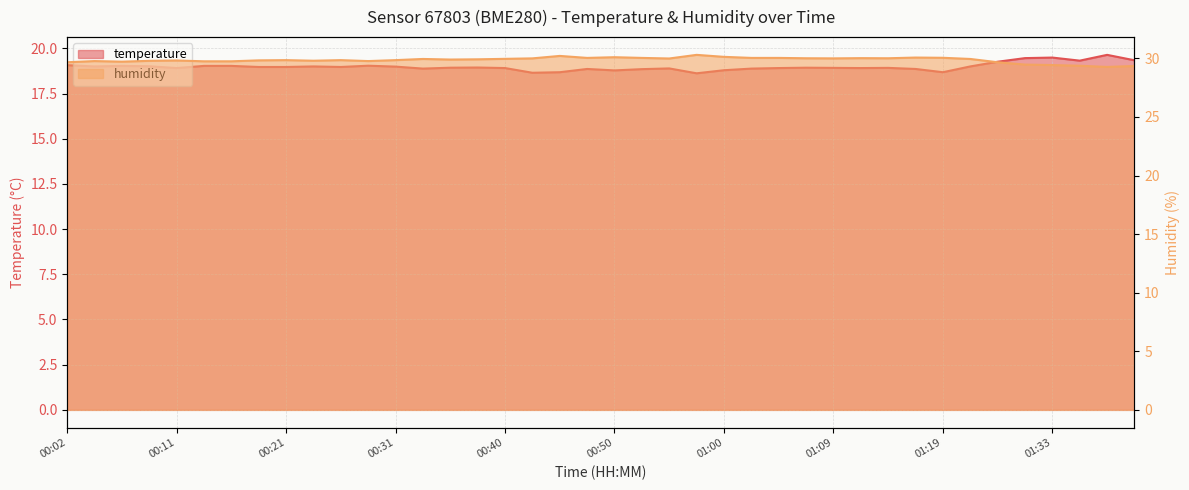

Reading left to right, transcribe all the data shown in this chart.

temperature: 00:02=19.1	00:04=19.0	00:06=19.0	00:09=19.0	00:11=18.9	00:14=19.0	00:16=19.0	00:18=19.0	00:21=19.0	00:23=19.0	00:26=19.0	00:28=19.0	00:31=19.0	00:33=18.9	00:35=18.9	00:38=18.9	00:40=18.9	00:43=18.6	00:45=18.7	00:47=18.9	00:50=18.8	00:52=18.9	00:55=18.9	00:57=18.6	01:00=18.8	01:02=18.9	01:05=18.9	01:07=18.9	01:09=18.9	01:12=18.9	01:14=18.9	01:17=18.9	01:19=18.7	01:21=19.0	01:26=19.3	01:31=19.5	01:33=19.5	01:36=19.3	01:38=19.6	01:41=19.3
humidity: 00:02=29.7	00:04=29.8	00:06=29.7	00:09=29.8	00:11=29.8	00:14=29.8	00:16=29.8	00:18=29.8	00:21=29.9	00:23=29.8	00:26=29.9	00:28=29.8	00:31=29.9	00:33=29.9	00:35=29.9	00:38=29.9	00:40=30.0	00:43=30.0	00:45=30.2	00:47=30.0	00:50=30.1	00:52=30.0	00:55=30.0	00:57=30.3	01:00=30.1	01:02=30.0	01:05=30.0	01:07=30.0	01:09=30.0	01:12=30.0	01:14=30.0	01:17=30.1	01:19=30.1	01:21=29.9	01:26=29.7	01:31=29.5	01:33=29.4	01:36=29.4	01:38=29.3	01:41=29.4